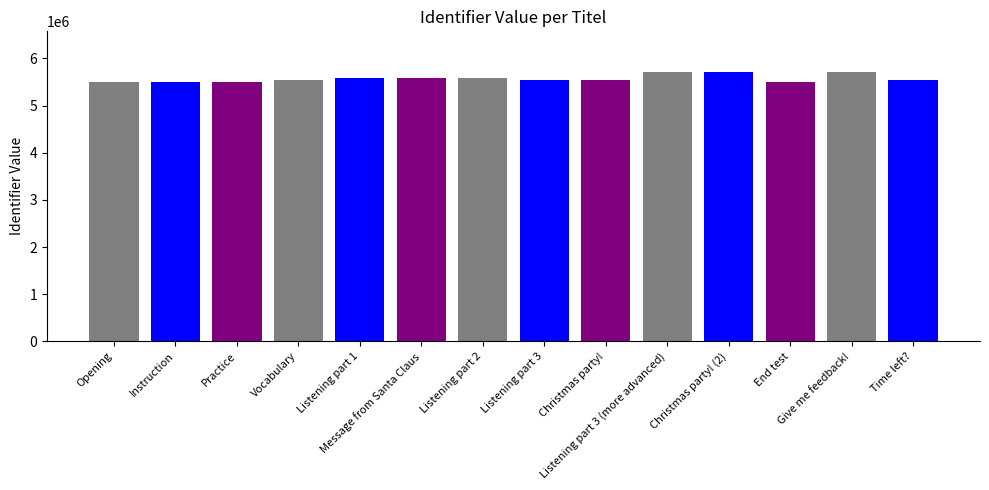

What is the smallest value displayed?

5510586